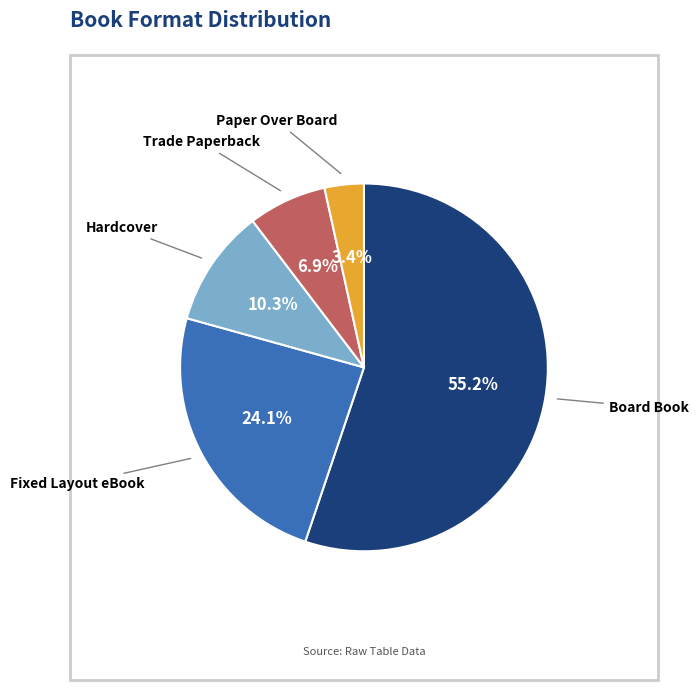

What is the smallest slice in the pie chart?

Paper Over Board